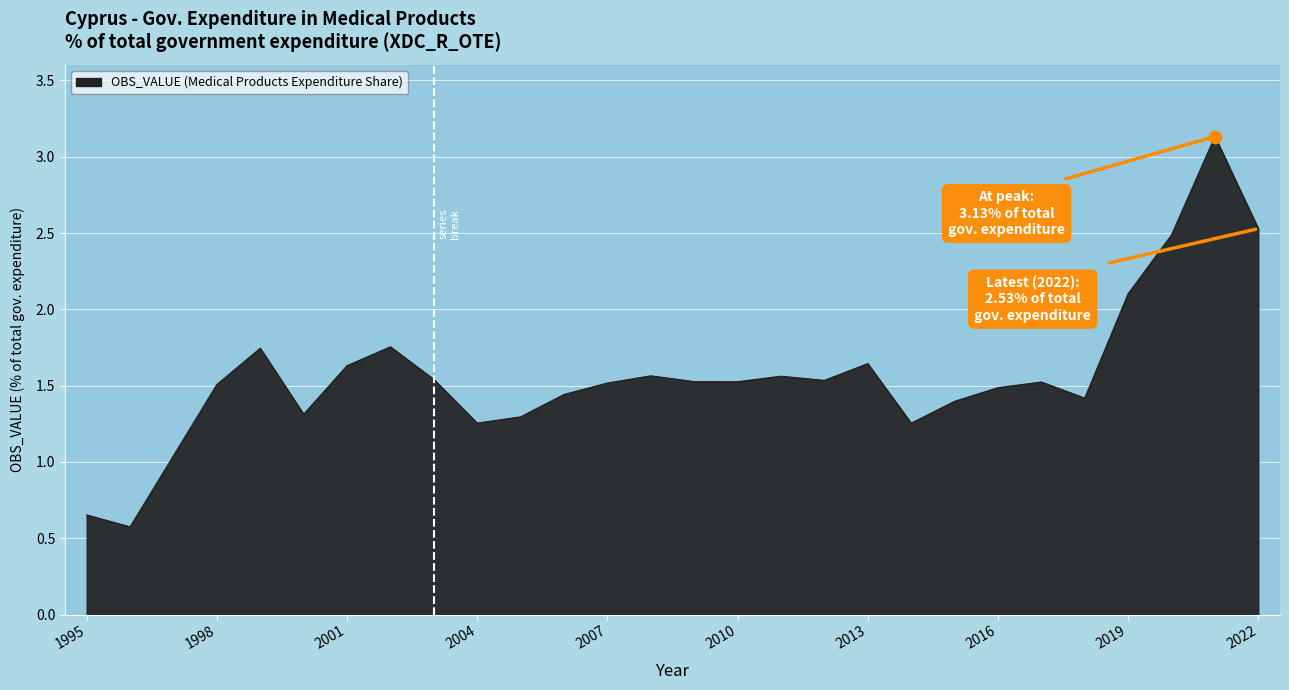

What is the minimum value shown in the chart?

0.6